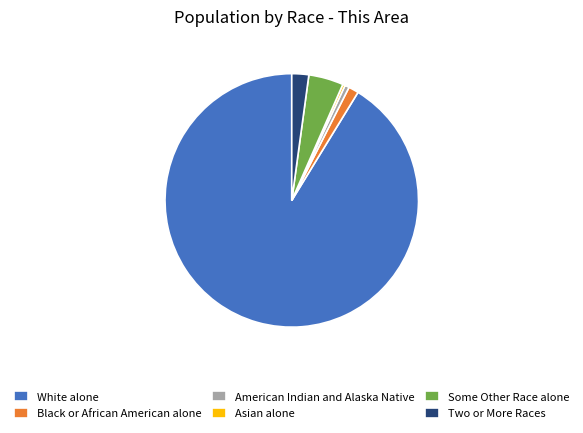

True or false: American Indian and Alaska Native accounts for 11% of the total.

False